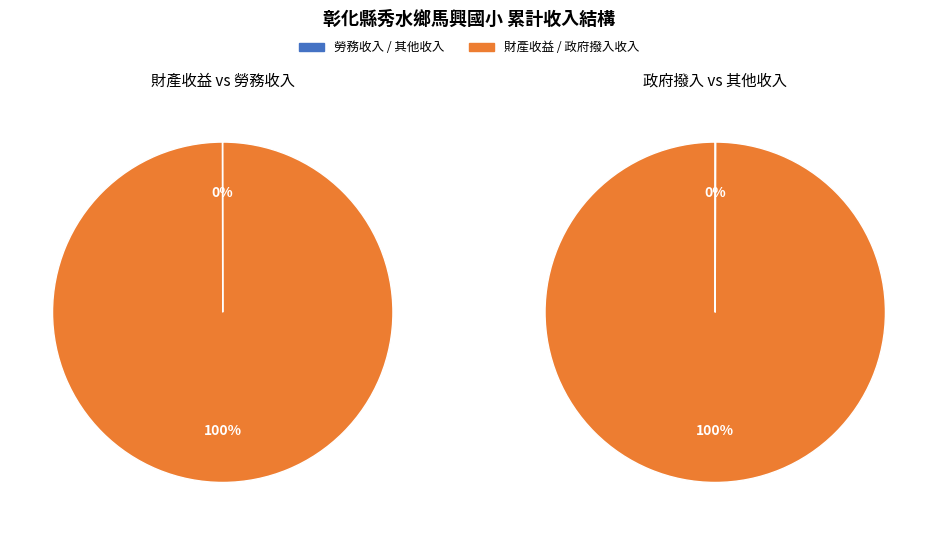

What is the change in value from 財產收益 to 政府撥入收入?

+28282423